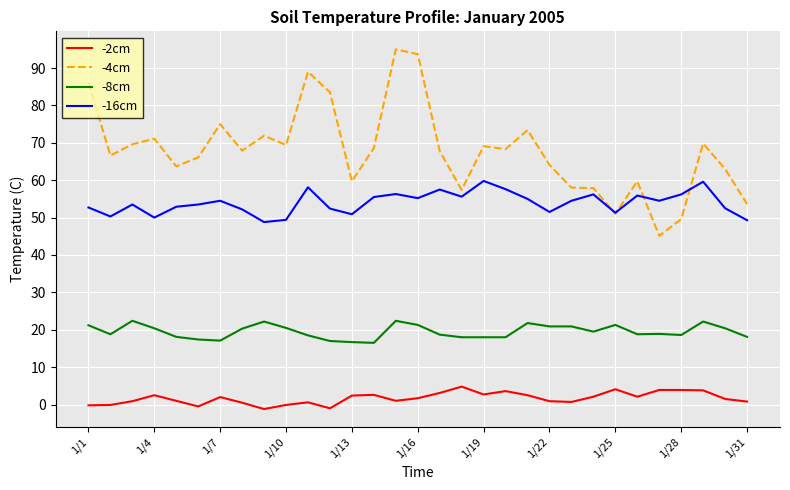

True or false: -16cm has more than 1 interior local peaks.

True